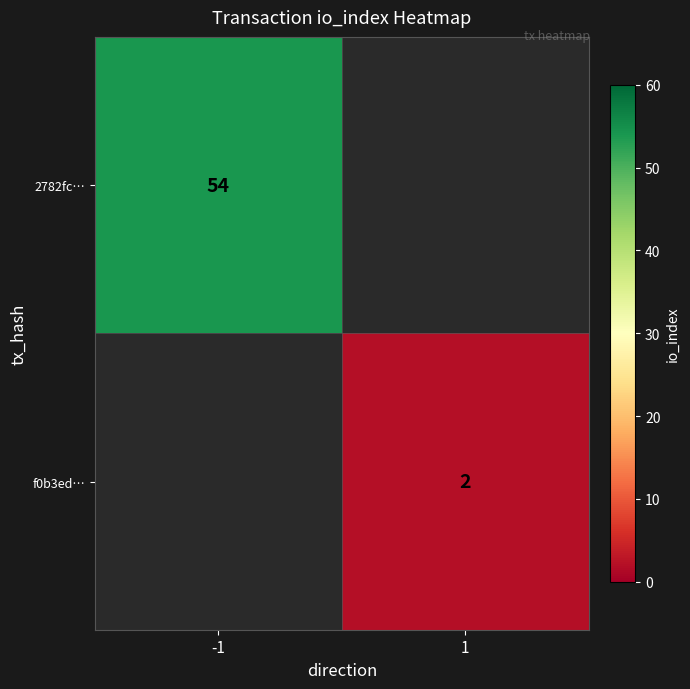

At how many categories does at least one series exceed 27?

1